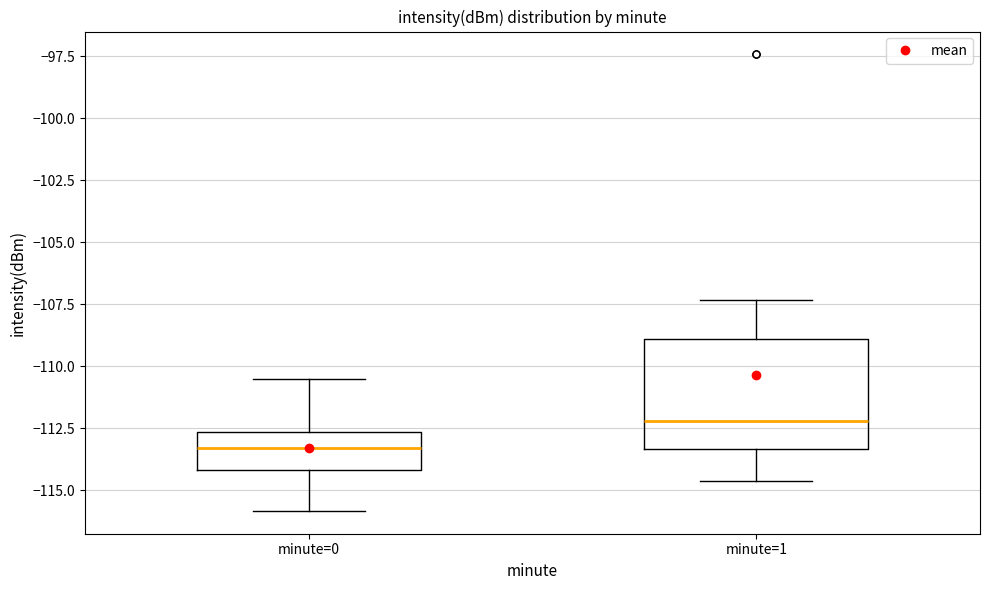

Reading left to right, transcribe this box plot: for each box, give where its median line is, the range the box spans, and where its two whiskers end, as read against the y-axis. The values are not printed on the chart, so give them approximately, as read against the axis.

minute=0: median -113.5, box -114.0 to -112.5, whiskers -116.0 to -110.5
minute=1: median -112.0, box -113.5 to -109.0, whiskers -114.5 to -107.5